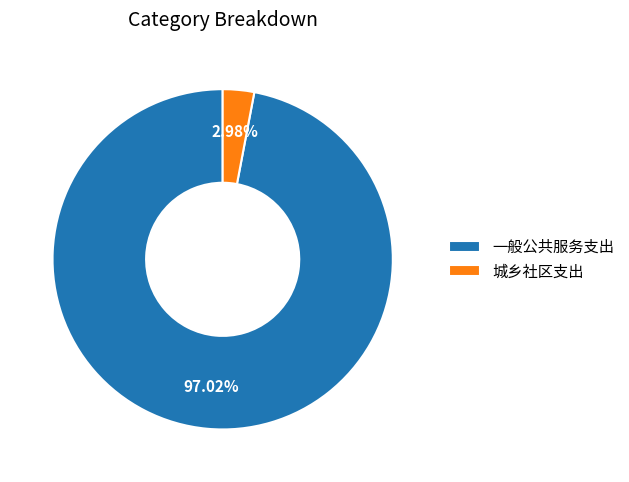

Between 城乡社区支出 and 一般公共服务支出, which is larger?

一般公共服务支出